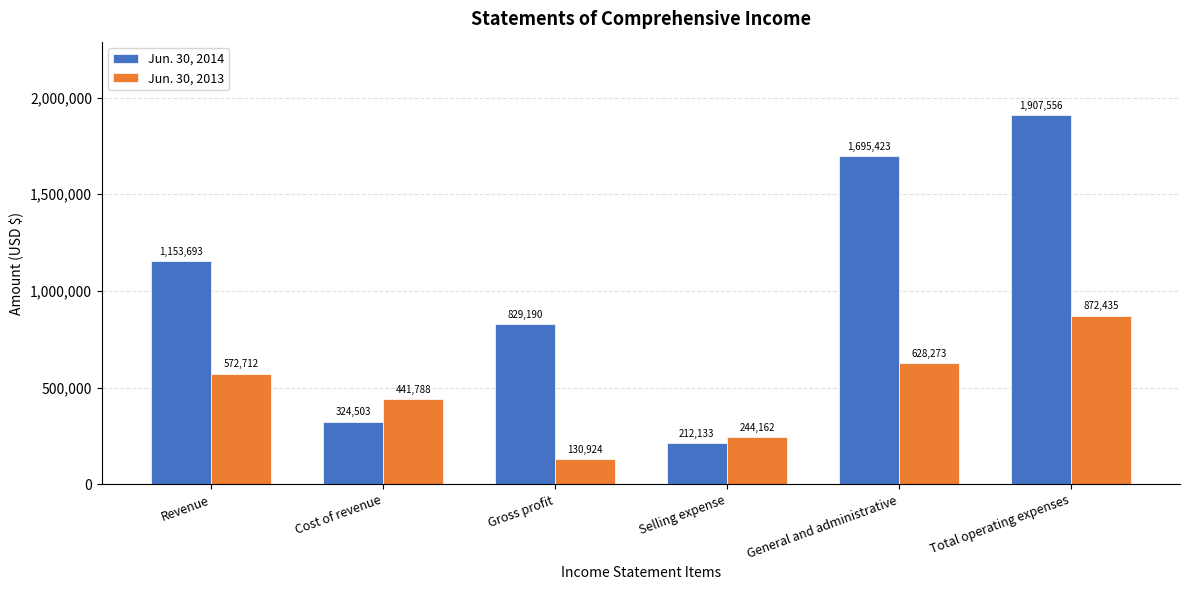

At which label is Jun. 30, 2014 closest to 1059844?

Revenue